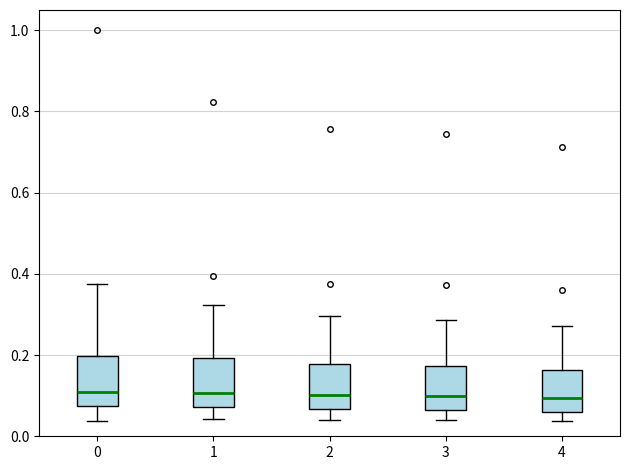

Reading left to right, read every box against the y-axis: the position of its median line, the range the box covers, and the ends of its whiskers. The values are not printed on the chart, so give them approximately, as read against the axis.

0: median 0.10, box 0.08 to 0.20, whiskers 0.04 to 0.38
1: median 0.10, box 0.08 to 0.20, whiskers 0.04 to 0.32
2: median 0.10, box 0.06 to 0.18, whiskers 0.04 to 0.30
3: median 0.10, box 0.06 to 0.18, whiskers 0.04 to 0.28
4: median 0.10, box 0.06 to 0.16, whiskers 0.04 to 0.28